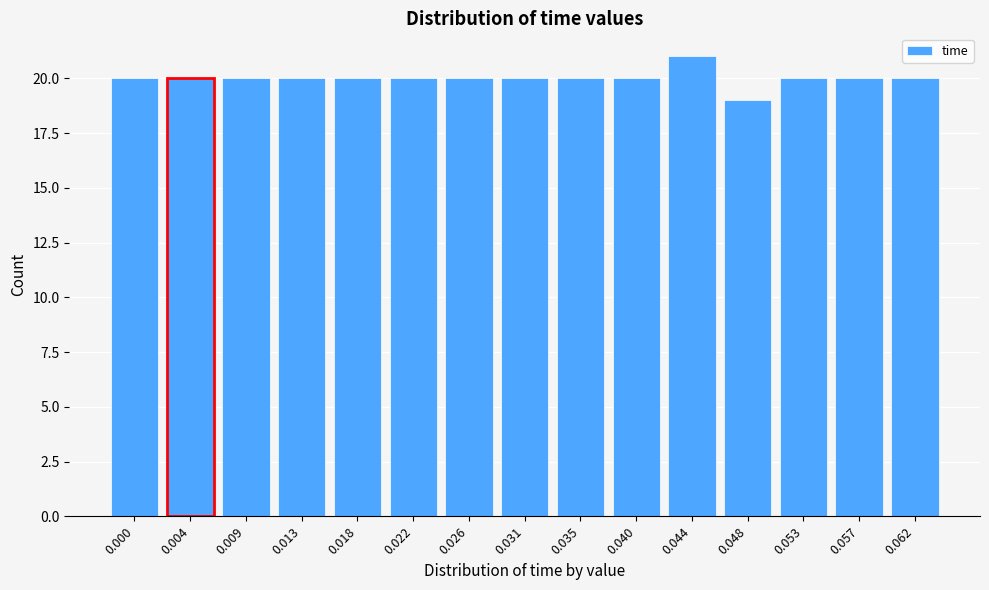

Reading right to left, list all the values displayed in this chart.

20	20	20	19	21	20	20	20	20	20	20	20	20	20	20